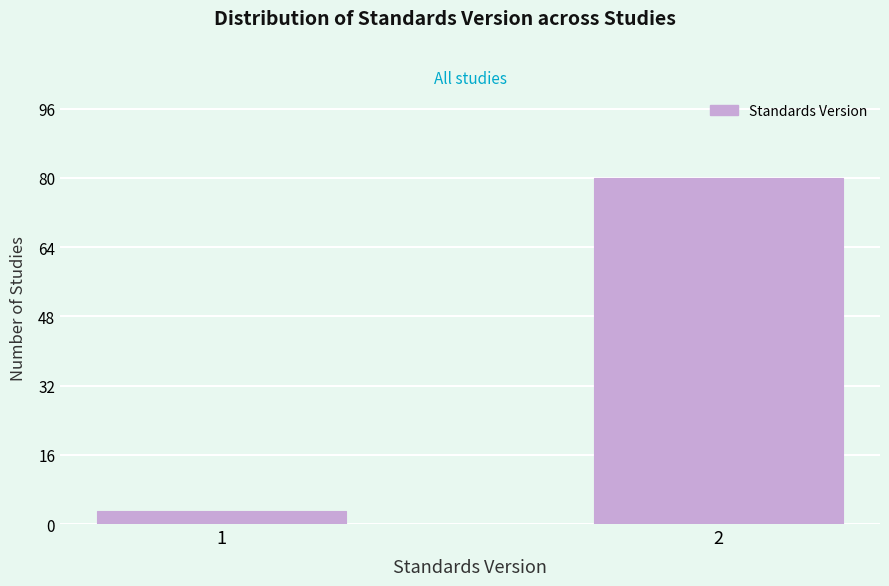

Reading right to left, transcribe all the data shown in this chart.

2=80	1=3